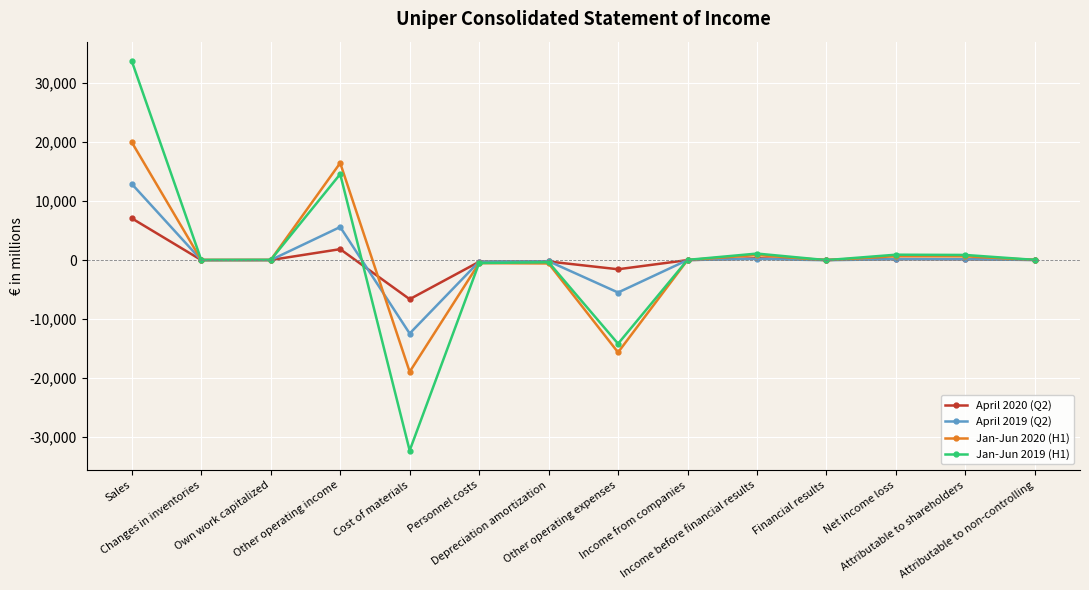

Is it true that Jan-Jun 2020 (H1) equals 641 at Attributable to shareholders?

True